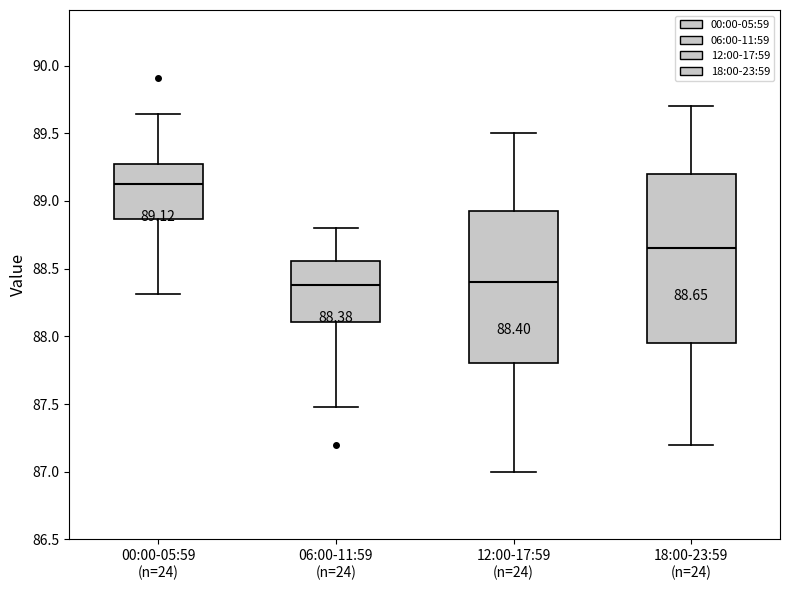

Which box's median line is the highest?

00:00-05:59 (n=24)